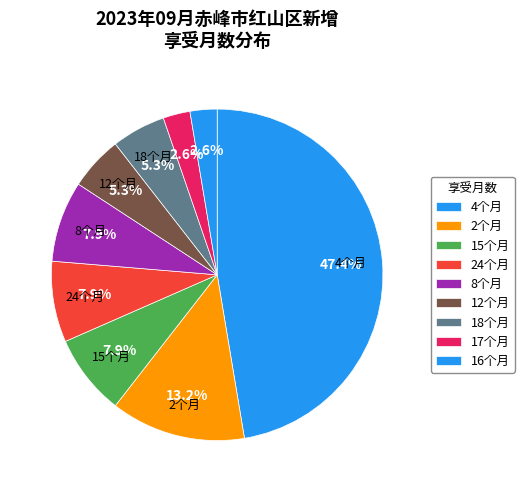

Count the number of slices in the pie.

9